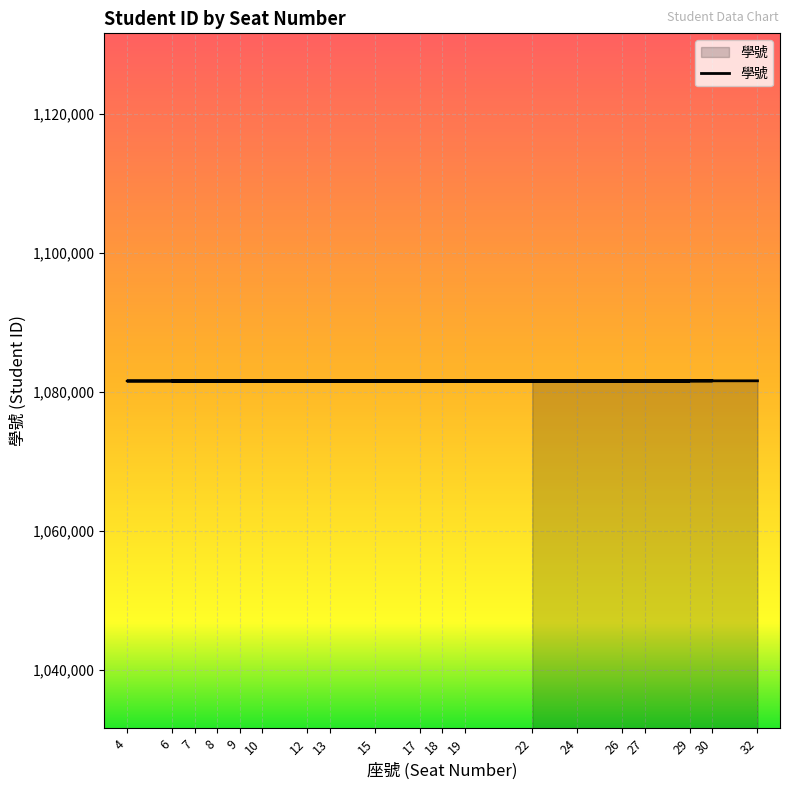

What is the sum of all values?

20550728